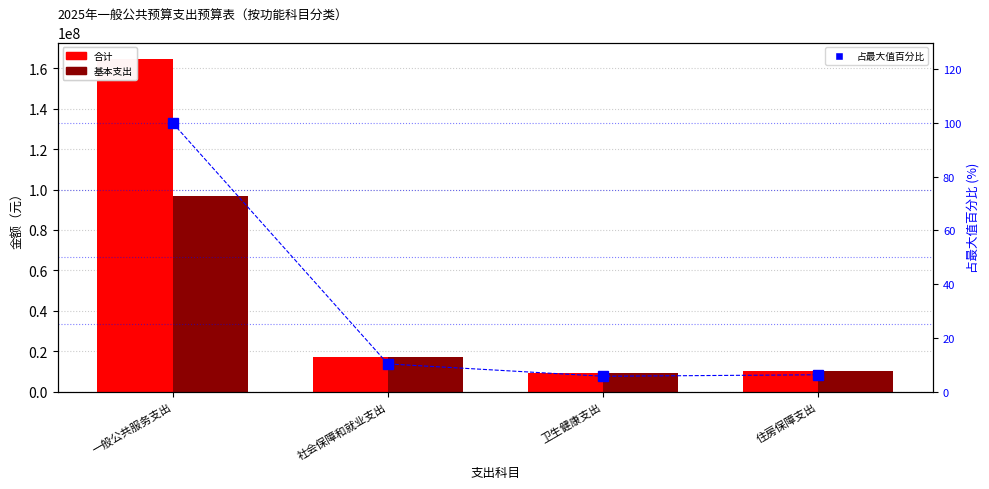

How many distinct data groups are displayed?

3